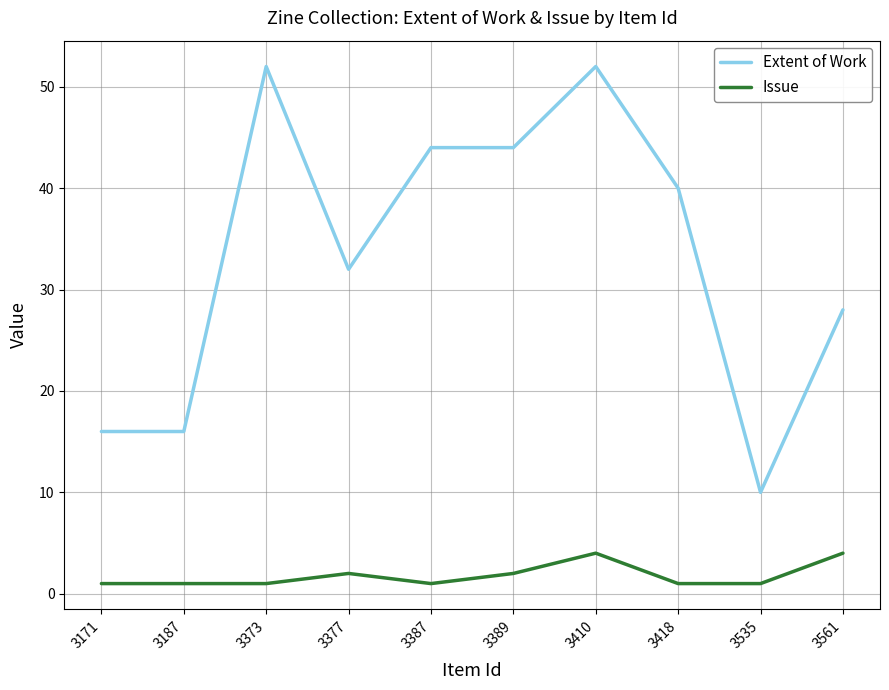

What is the sum of the Extent of Work values at 3377 and 3187?

48